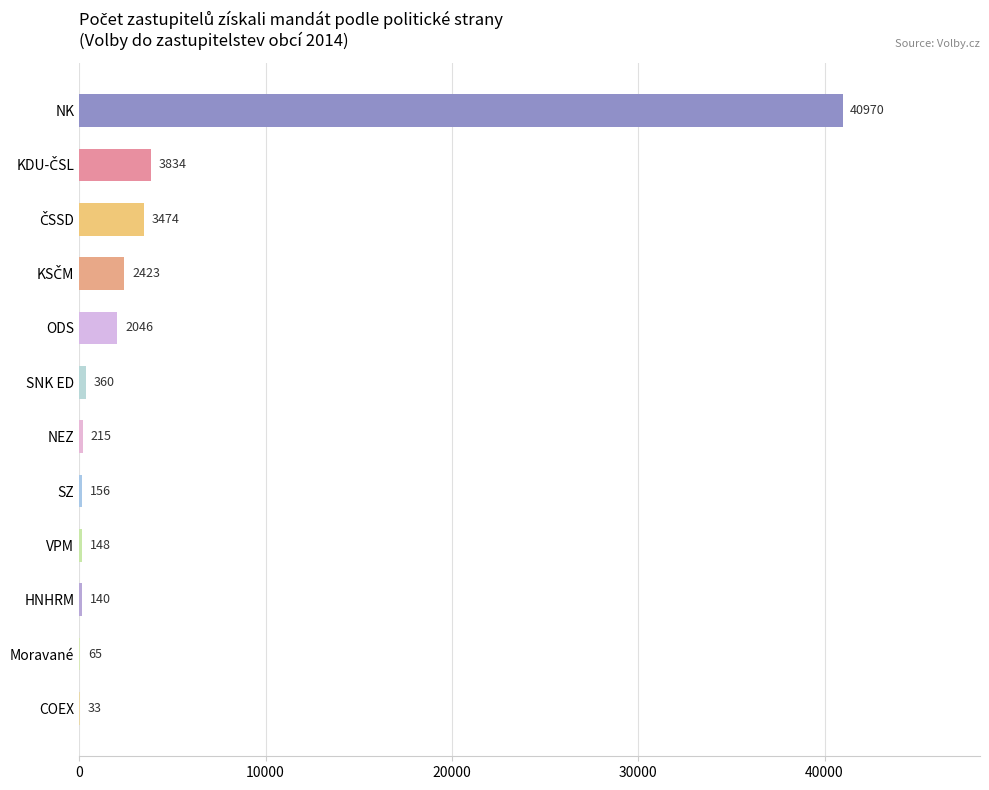

Is it true that the value at VPM is 148?

True